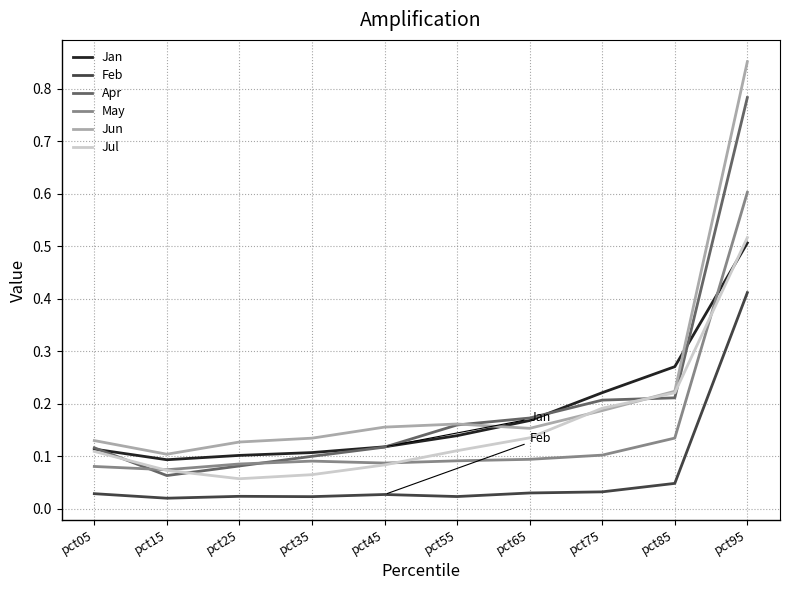

Which label corresponds to the largest value in the chart?

pct95